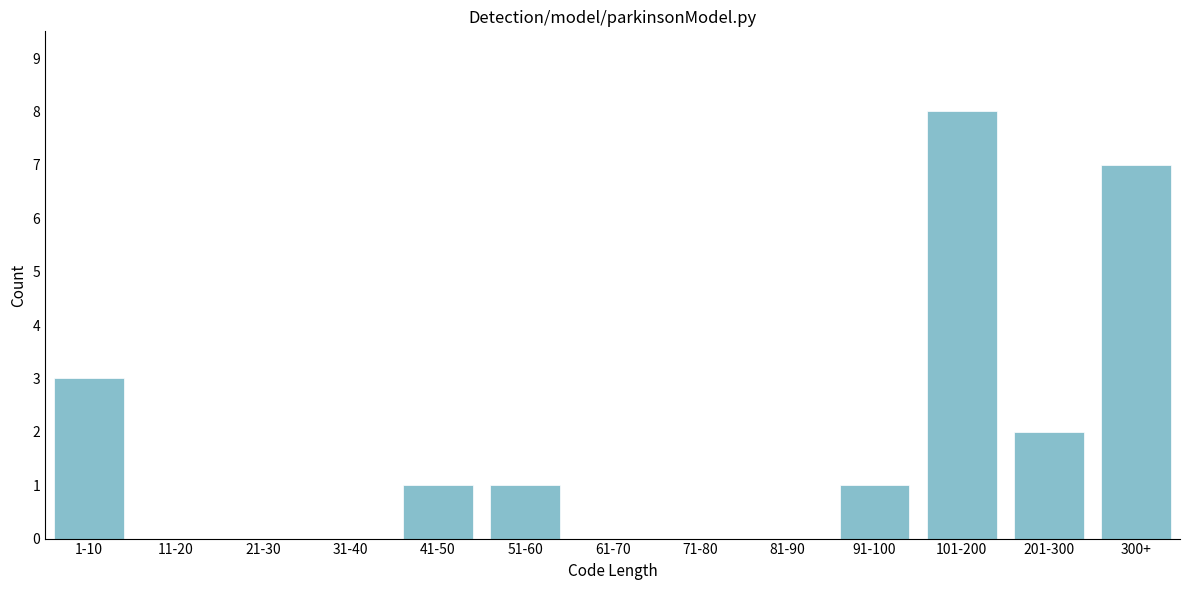

Reading left to right, list all the values displayed in this chart.

1-10=3	11-20=0	21-30=0	31-40=0	41-50=1	51-60=1	61-70=0	71-80=0	81-90=0	91-100=1	101-200=8	201-300=2	300+=7